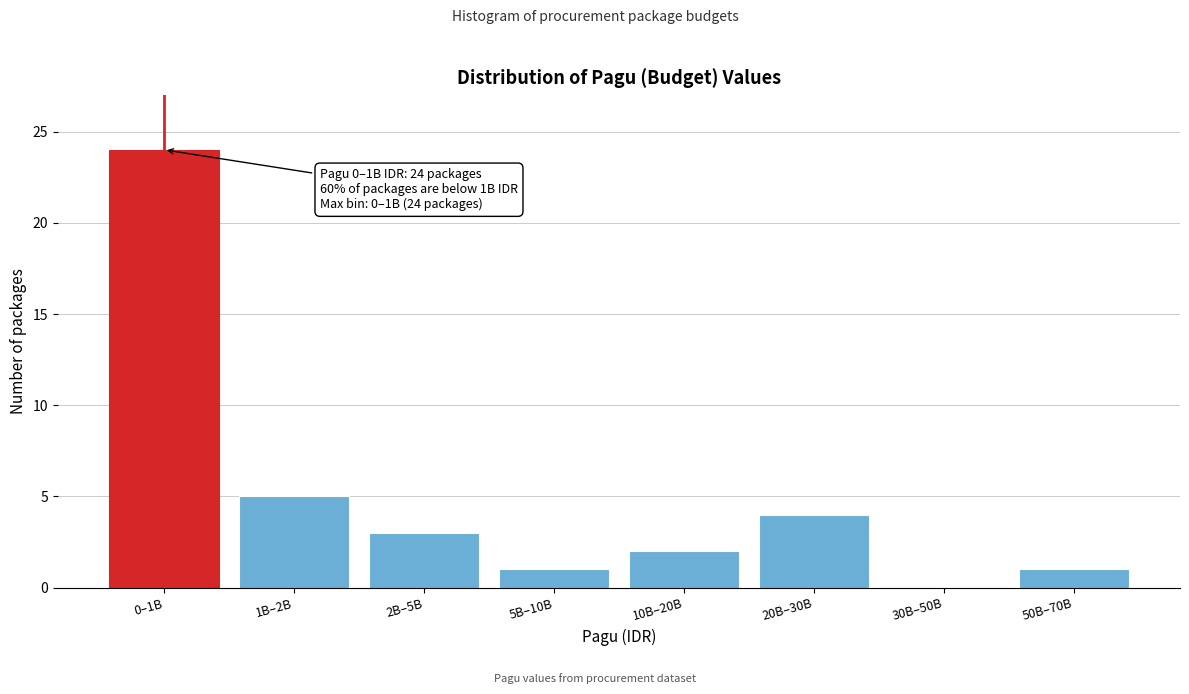

Reading right to left, transcribe all the data shown in this chart.

50B–70B=1	30B–50B=0	20B–30B=4	10B–20B=2	5B–10B=1	2B–5B=3	1B–2B=5	0–1B=24